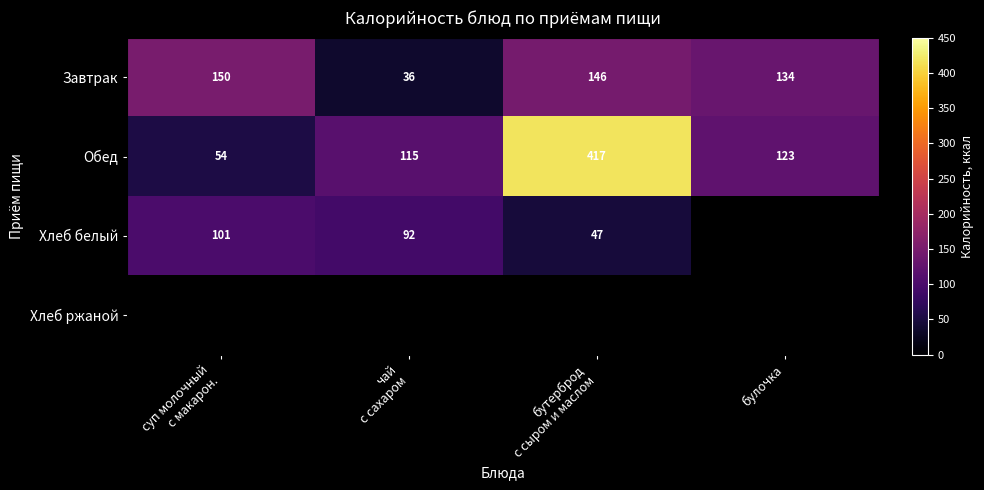

What is the approximate value of Завтрак at булочка, to the nearest 50?

150